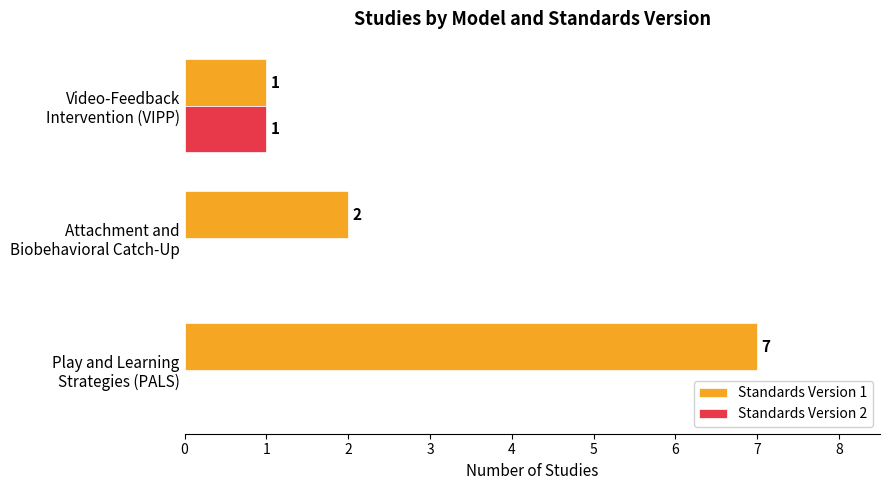

Which series has the largest total across all categories?

Standards Version 1